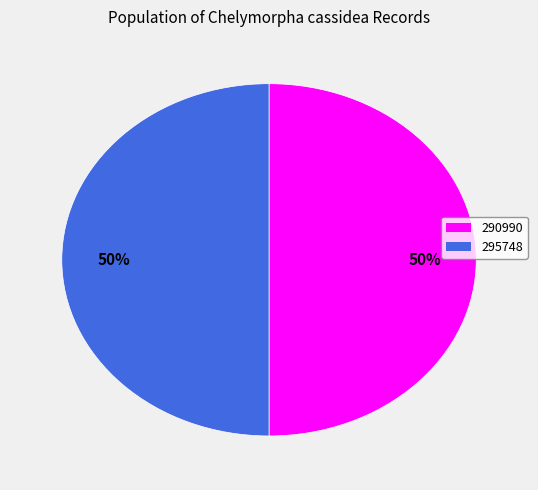

The 290990 slice represents 60% of the pie. True or false?

False